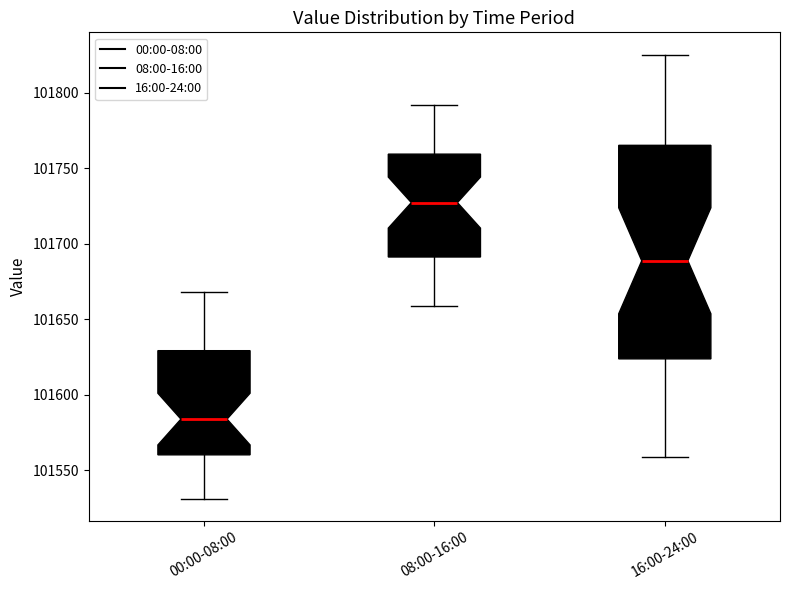

Reading left to right, read every box against the y-axis: the position of its median line, the range the box covers, and the ends of its whiskers. The values are not printed on the chart, so give them approximately, as read against the axis.

00:00-08:00: median 101585, box 101560 to 101630, whiskers 101530 to 101670
08:00-16:00: median 101725, box 101690 to 101760, whiskers 101660 to 101790
16:00-24:00: median 101690, box 101625 to 101765, whiskers 101560 to 101825